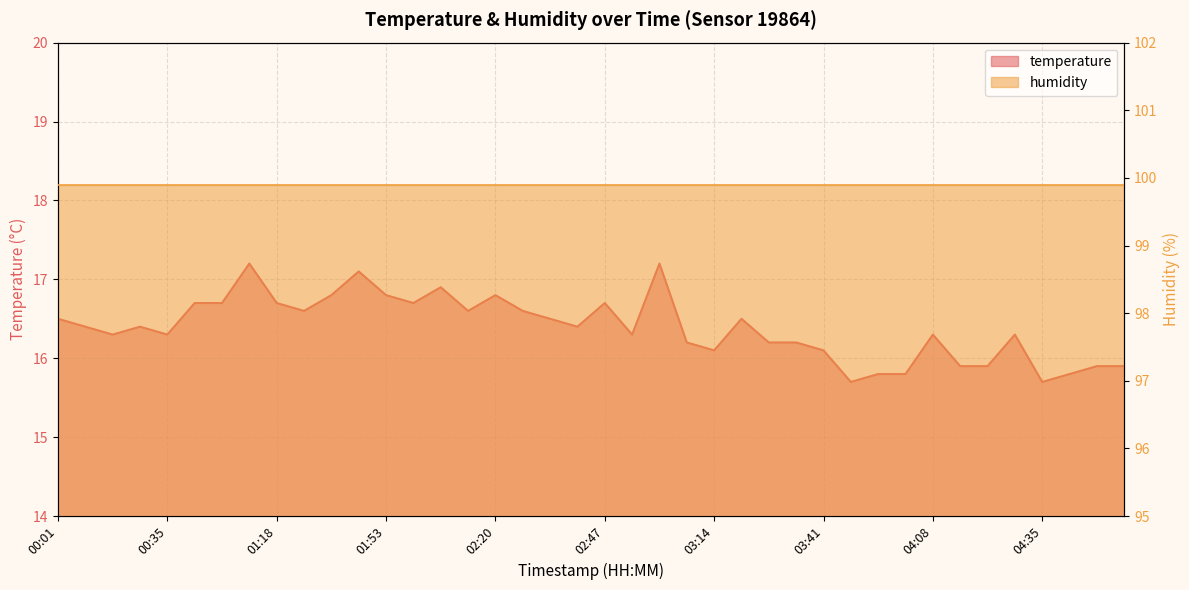

How many interior local peaks (higher than both neighbors) does the data have?

10